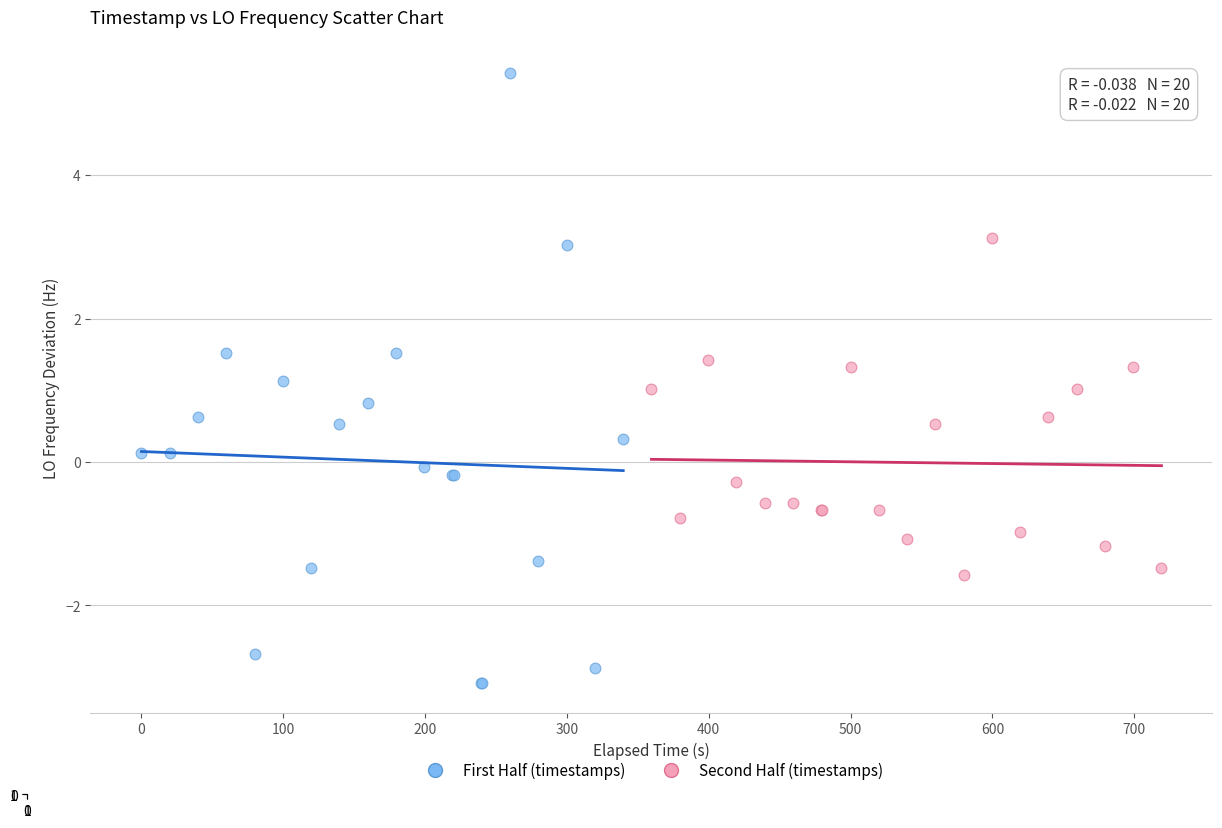

Which series reaches the minimum Y coordinate?

First Half (timestamps)